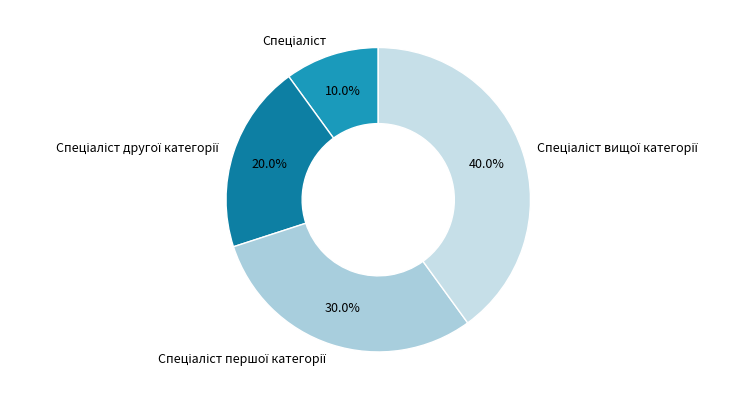

To the nearest percent, what is the average slice percentage?

25%